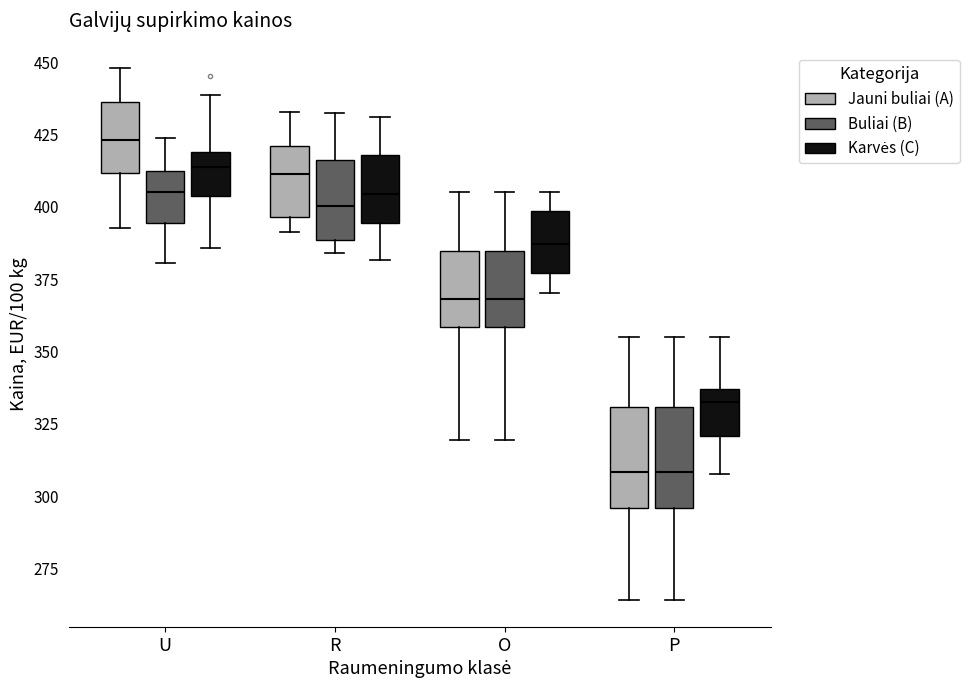

Reading left to right, transcribe this box plot: for each box, give where its median line is, the range the box spans, and where its two whiskers end, as read against the y-axis. The values are not printed on the chart, so give them approximately, as read against the axis.

U (Jauni buliai (A)): median 425, box 410 to 435, whiskers 395 to 450
U (Buliai (B)): median 405, box 395 to 410, whiskers 380 to 425
U (Karvės (C)): median 415, box 405 to 420, whiskers 385 to 440
R (Jauni buliai (A)): median 410, box 395 to 420, whiskers 390 to 435
R (Buliai (B)): median 400, box 390 to 415, whiskers 385 to 430
R (Karvės (C)): median 405, box 395 to 420, whiskers 380 to 430
O (Jauni buliai (A)): median 370, box 360 to 385, whiskers 320 to 405
O (Buliai (B)): median 370, box 360 to 385, whiskers 320 to 405
O (Karvės (C)): median 385, box 375 to 400, whiskers 370 to 405
P (Jauni buliai (A)): median 310, box 295 to 330, whiskers 265 to 355
P (Buliai (B)): median 310, box 295 to 330, whiskers 265 to 355
P (Karvės (C)): median 335 (just below the box's upper edge), box 320 to 335, whiskers 310 to 355